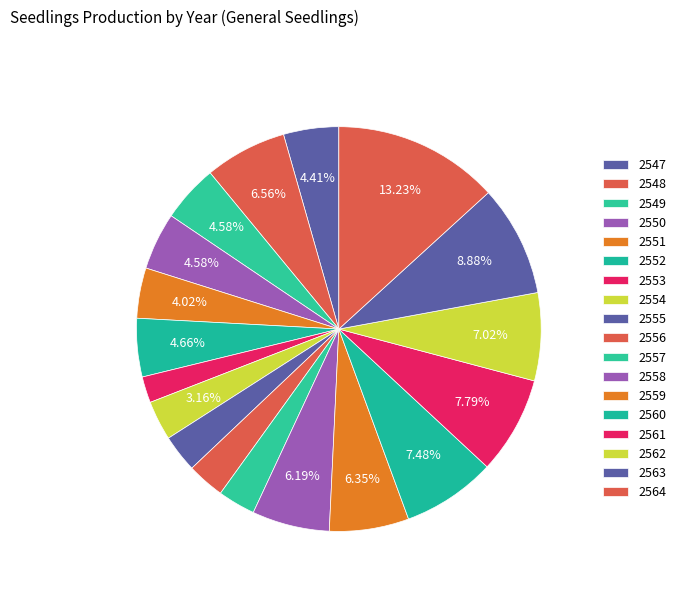

To the nearest percent, what is the difference between the largest and smallest slice percentages?

11%